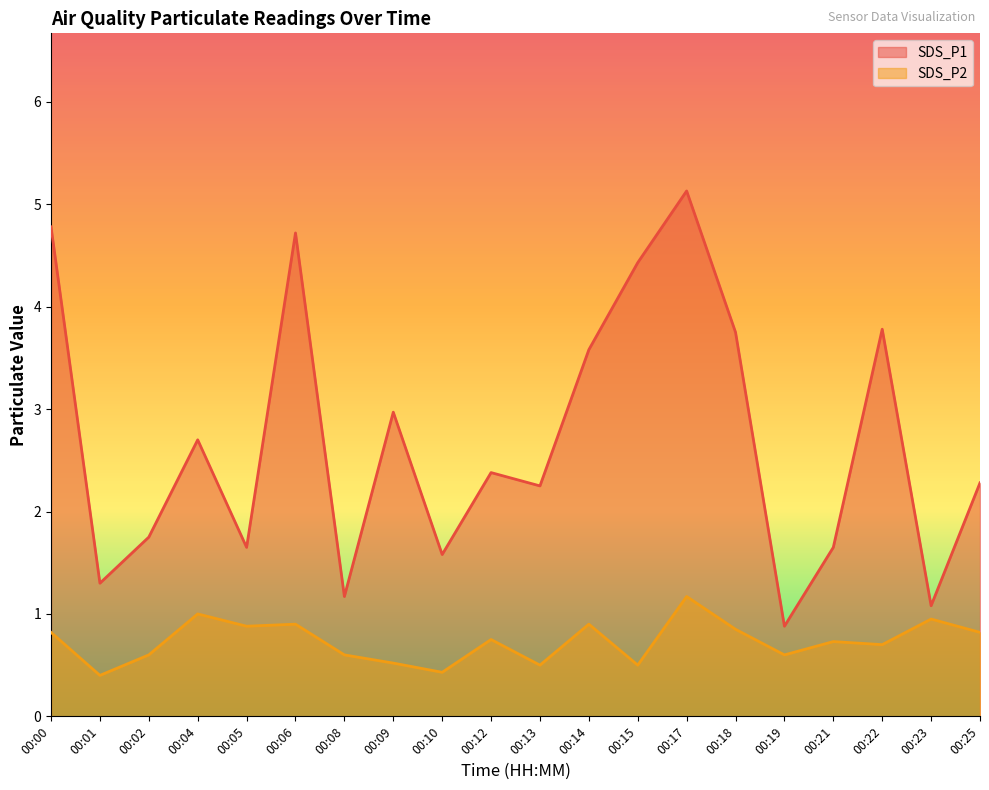

What is the sum of all SDS_P1 values?

53.8